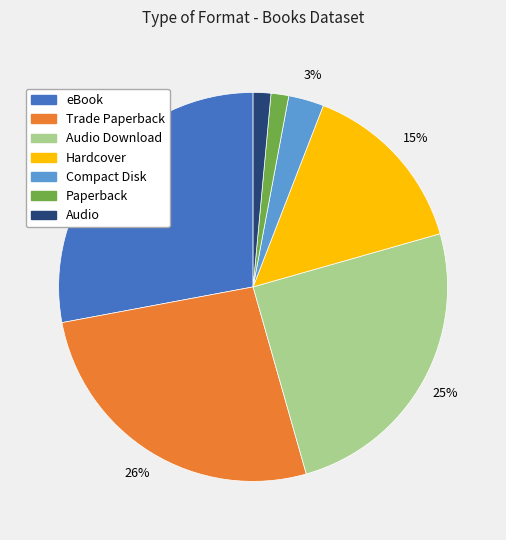

Is it true that Hardcover is 15% of the pie?

True